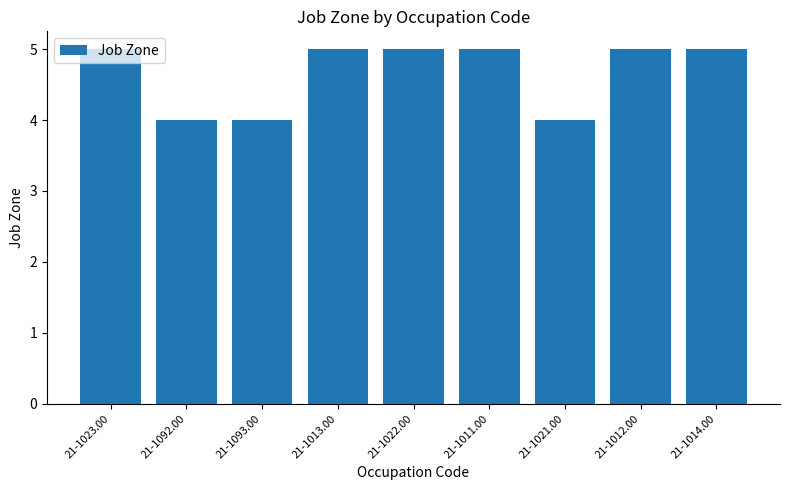

Does the chart contain stacked bars?

No